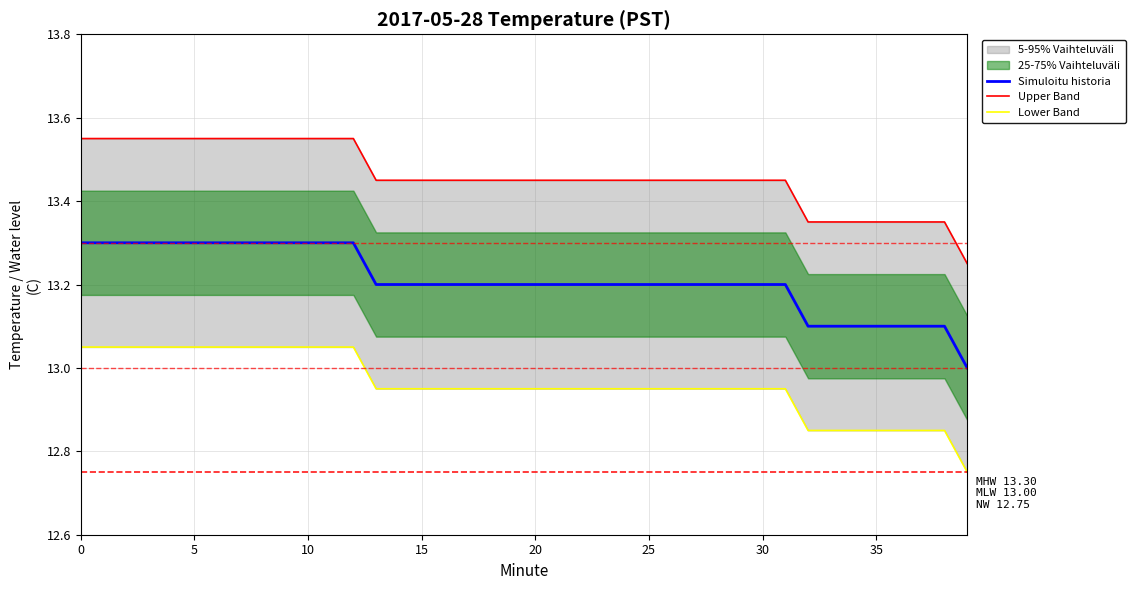

The Simuloitu historia series shows 4.6 at 12. True or false?

False